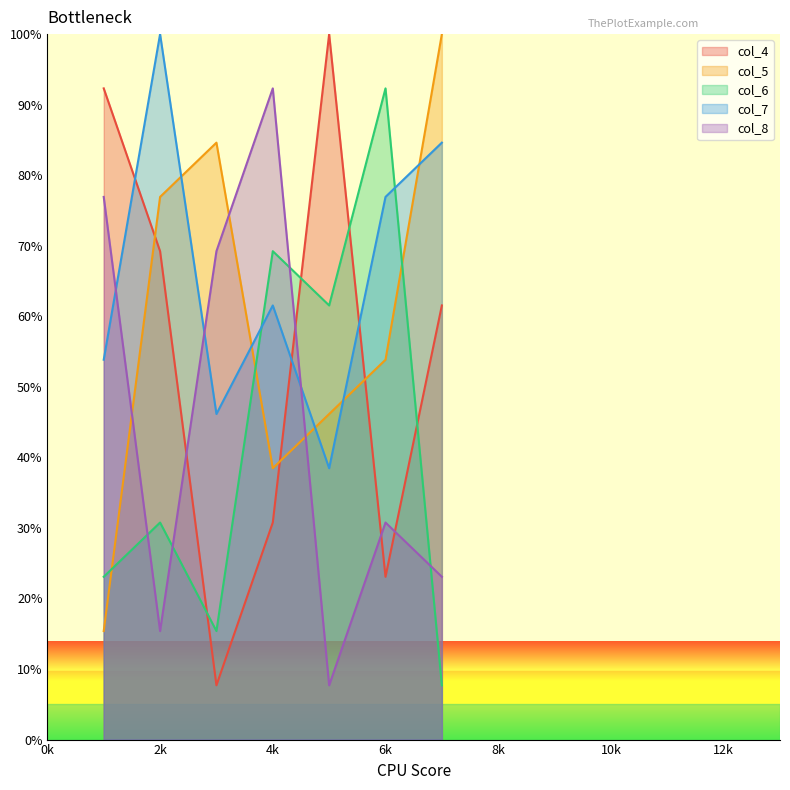

What are all the series names shown in the legend?

col_4, col_5, col_6, col_7, col_8